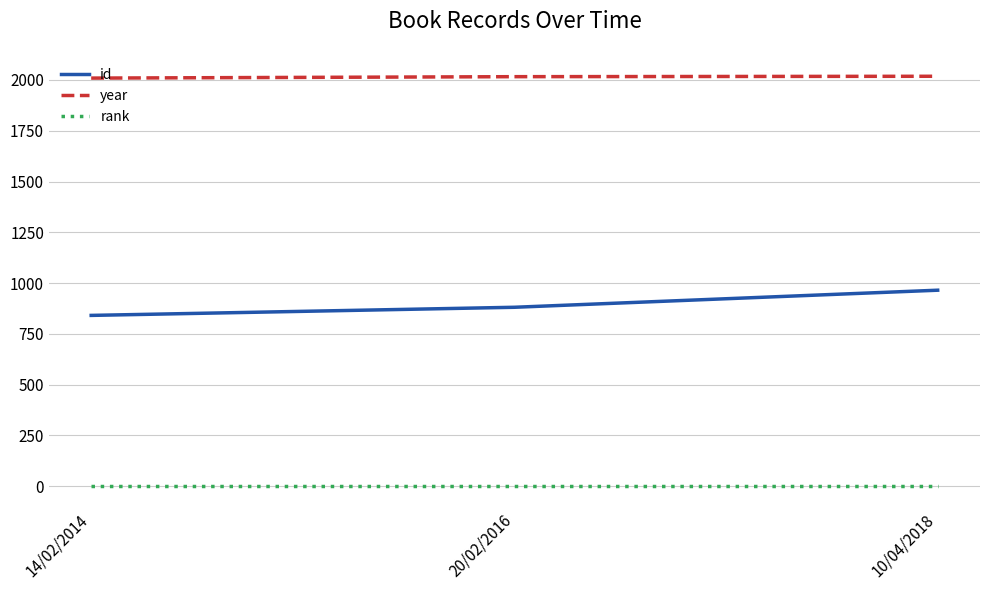

What is the greatest value displayed?

2018